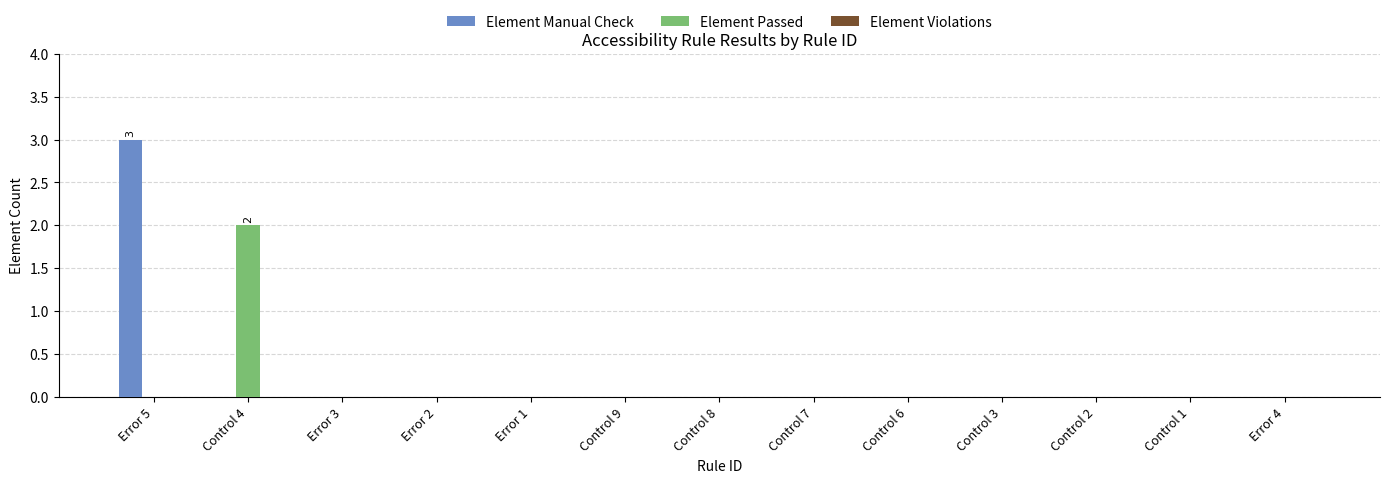

At which label does Element Passed reach its peak?

Control 4